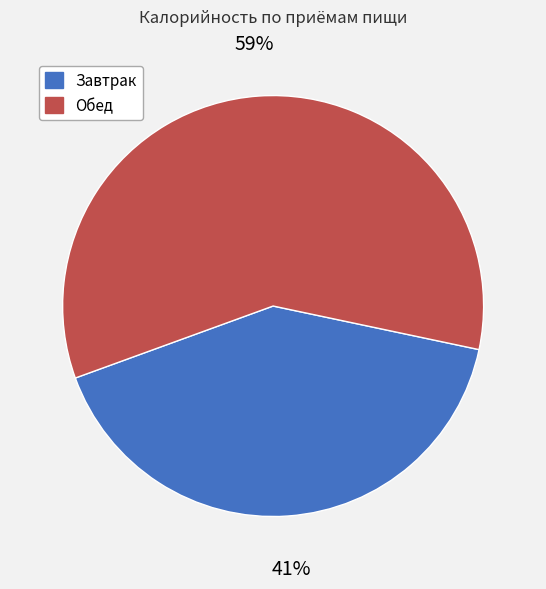

Does Завтрак account for over 50% of the chart?

No